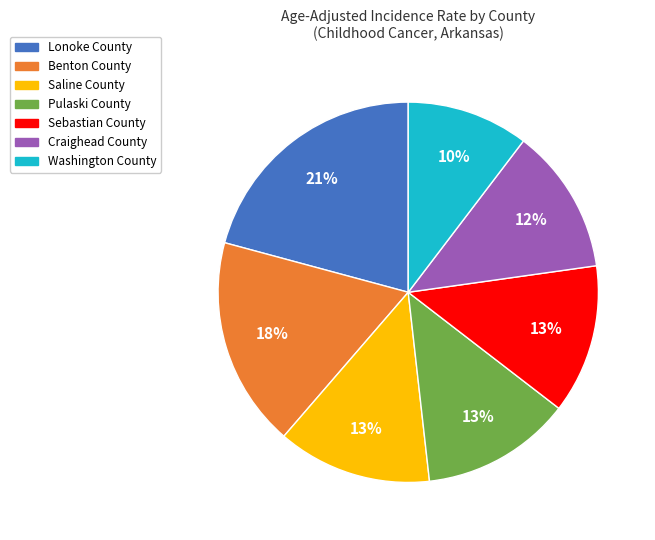

To the nearest percent, what is the difference between the Saline County and Lonoke County slice percentages?

8%